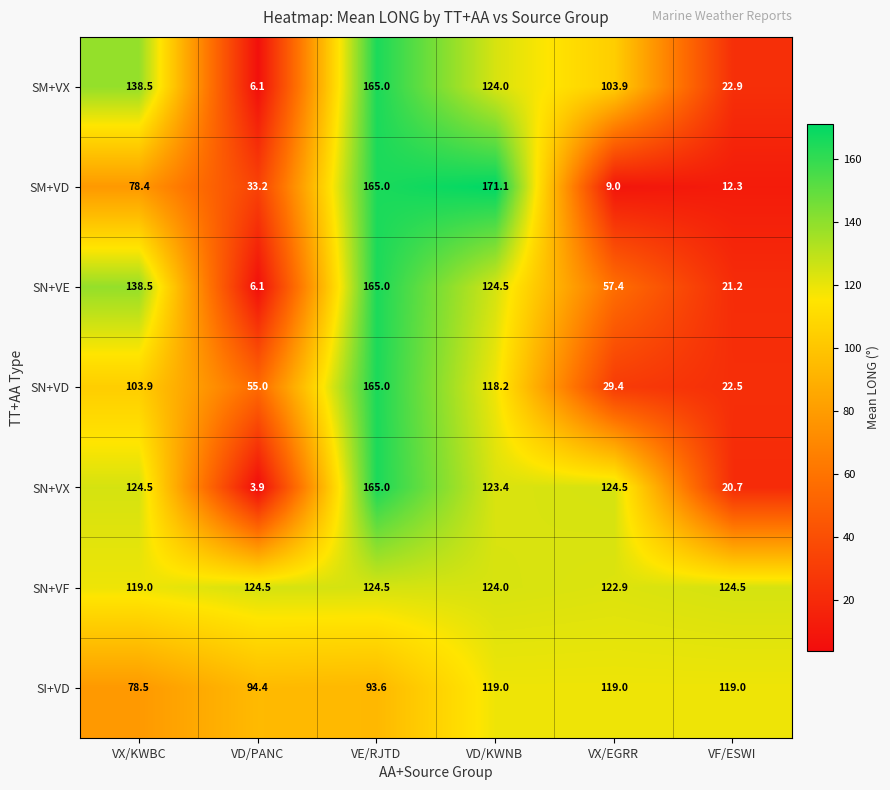

What is the difference between the second highest and second lowest values in the SN+VE series?

117.3